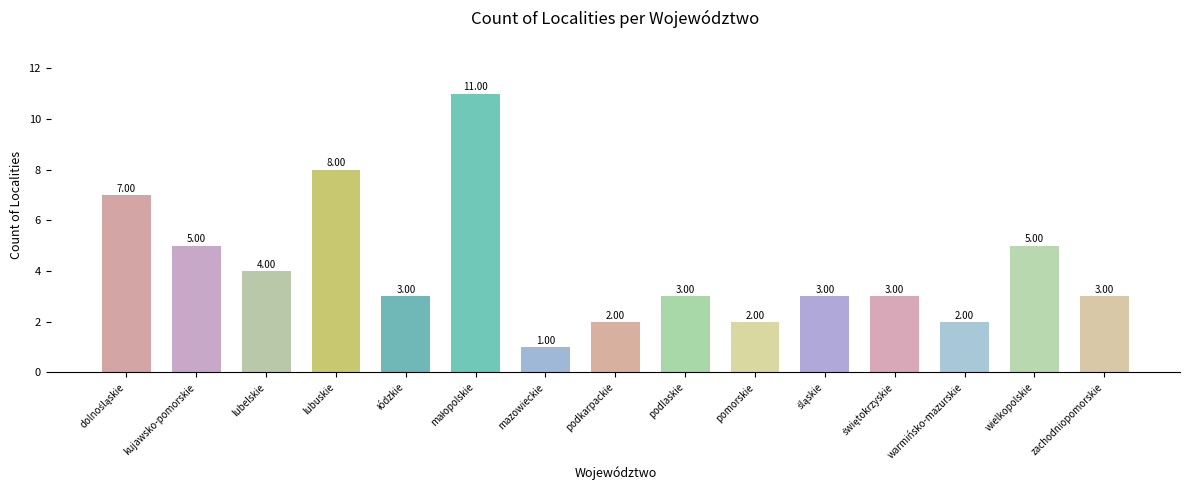

What is the label of the 13th bar from the left?

warmińsko-mazurskie